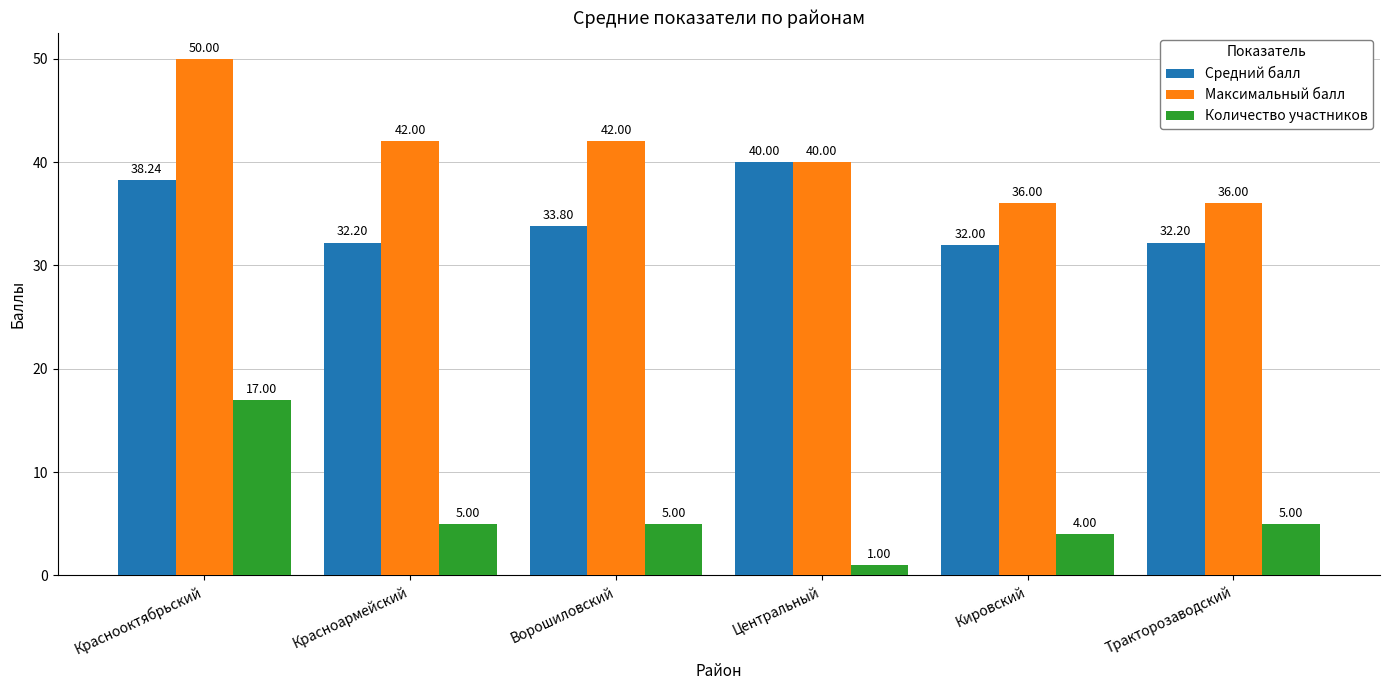

What is the label of the 6th bar from the left?

Тракторозаводский